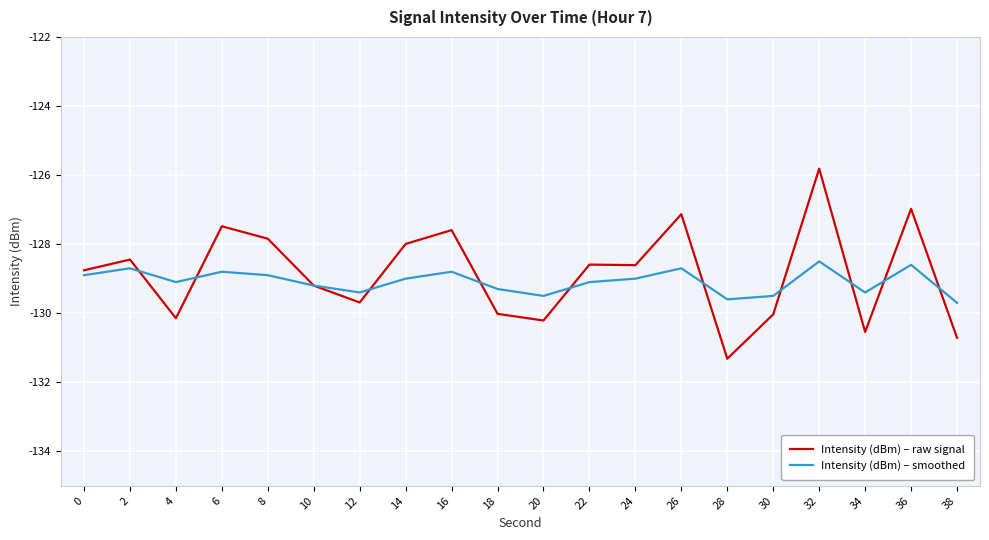

At which label does Intensity (dBm) – raw signal first exceed -128?

6